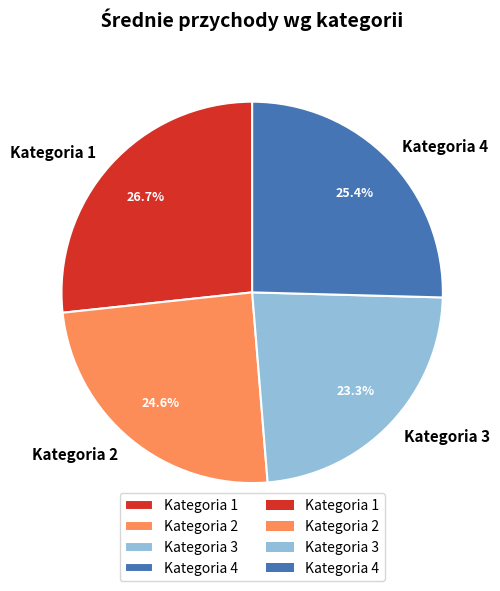

Which category has the smallest portion of the pie?

Kategoria 3